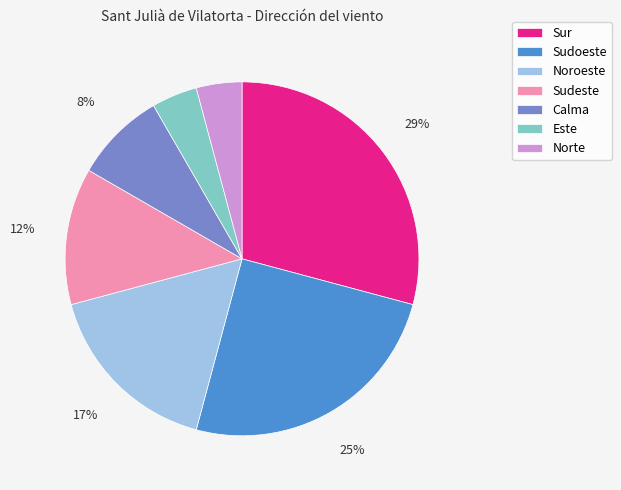

Count the number of slices in the pie.

7